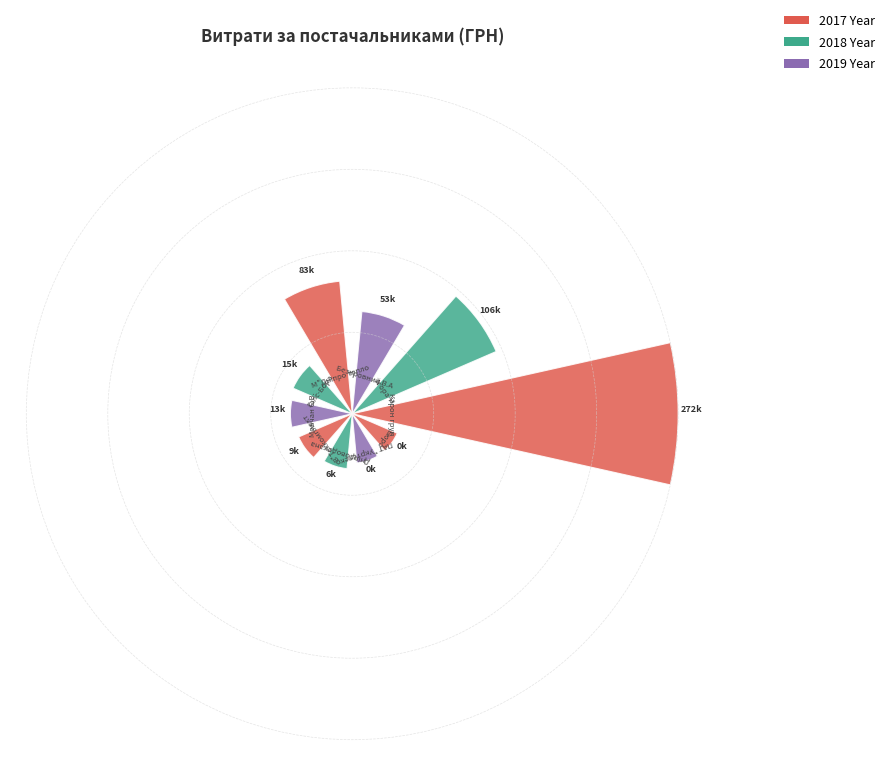

Count the number of data series in this chart.

1